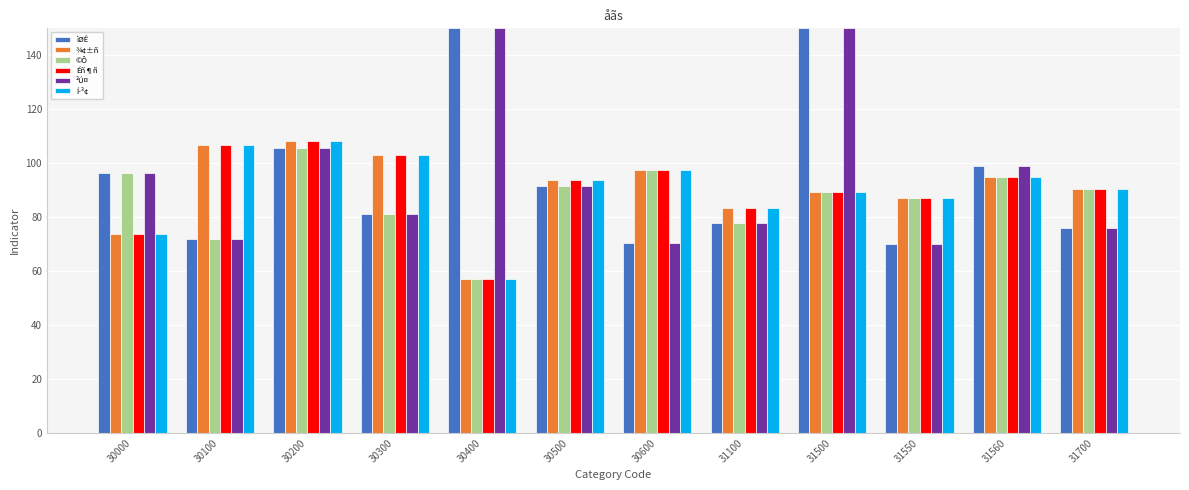

The value of ©Ô at 30300 is 81.2. True or false?

True